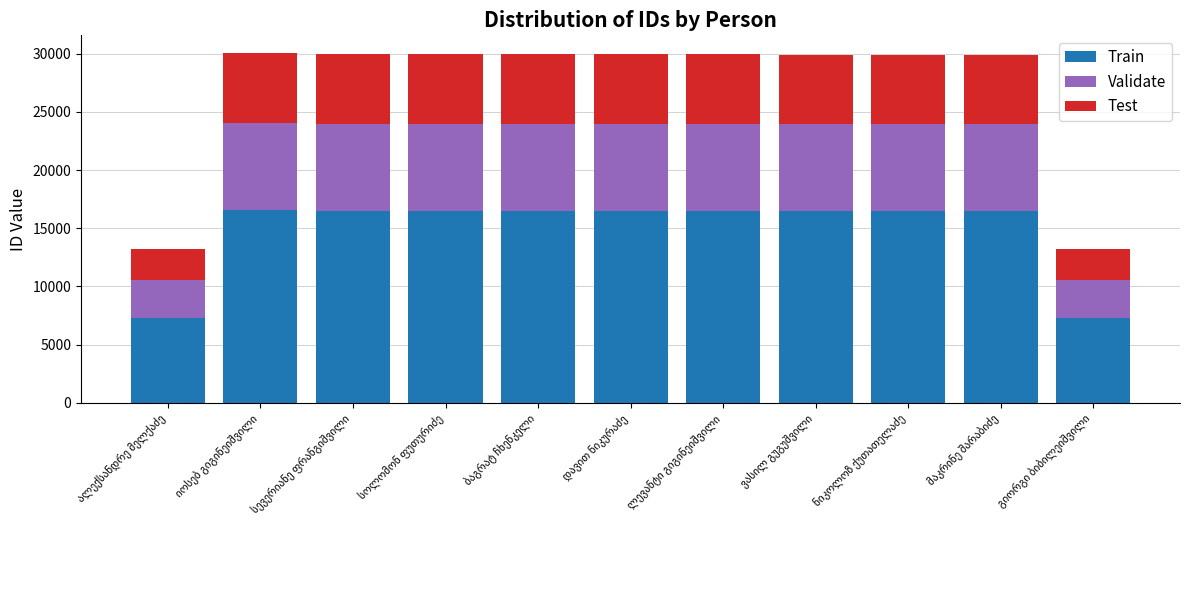

What is the lowest value of the Train series?

7271.0